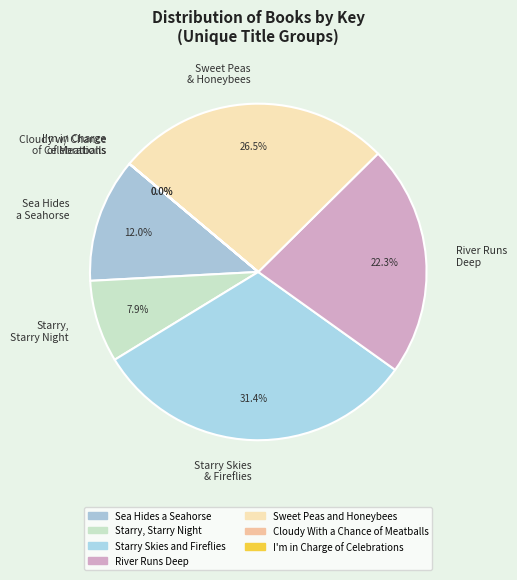

The Starry Skies and Fireflies slice represents 40% of the pie. True or false?

False